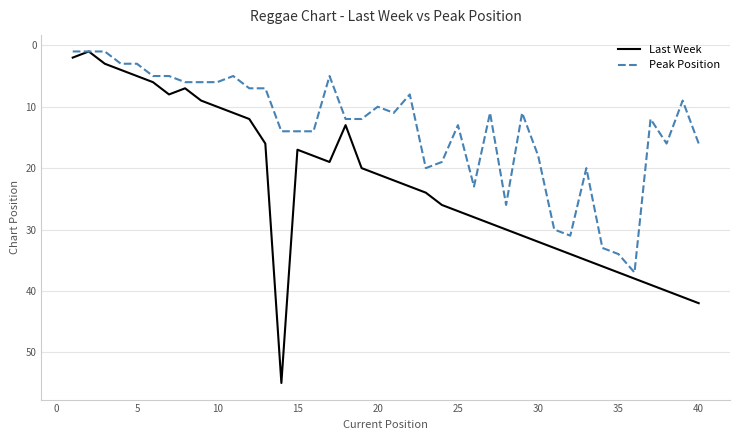

What is the maximum value shown in the chart?

55